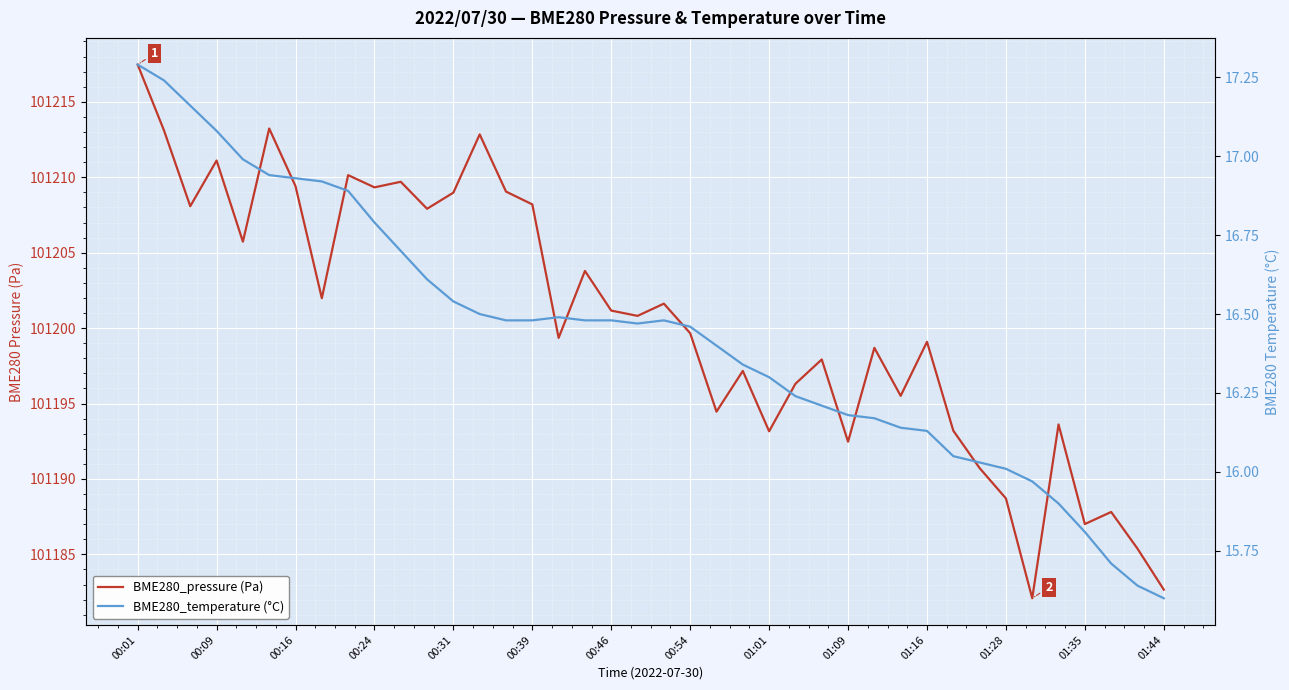

At which category is the sum across all series the highest?

00:01